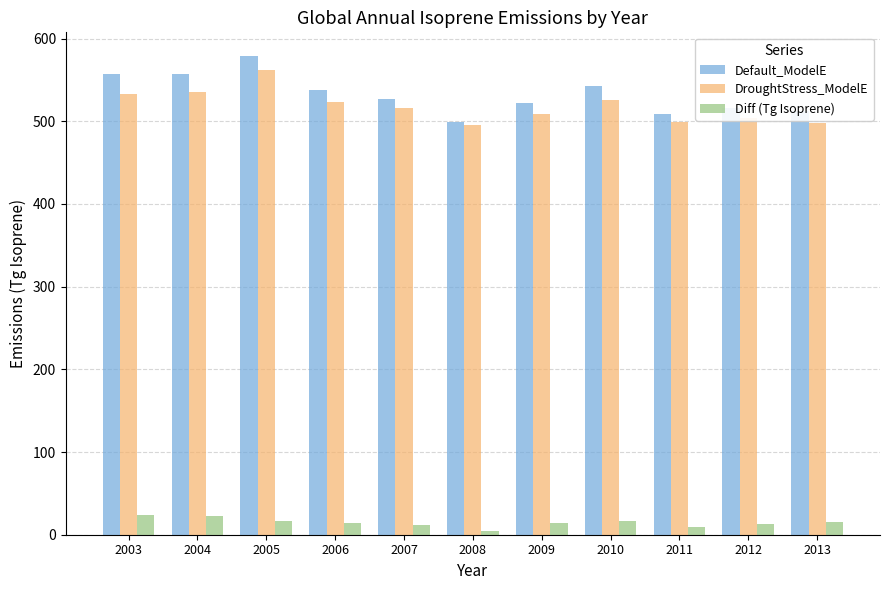

What are all the series names shown in the legend?

Default_ModelE, DroughtStress_ModelE, Diff (Tg Isoprene)